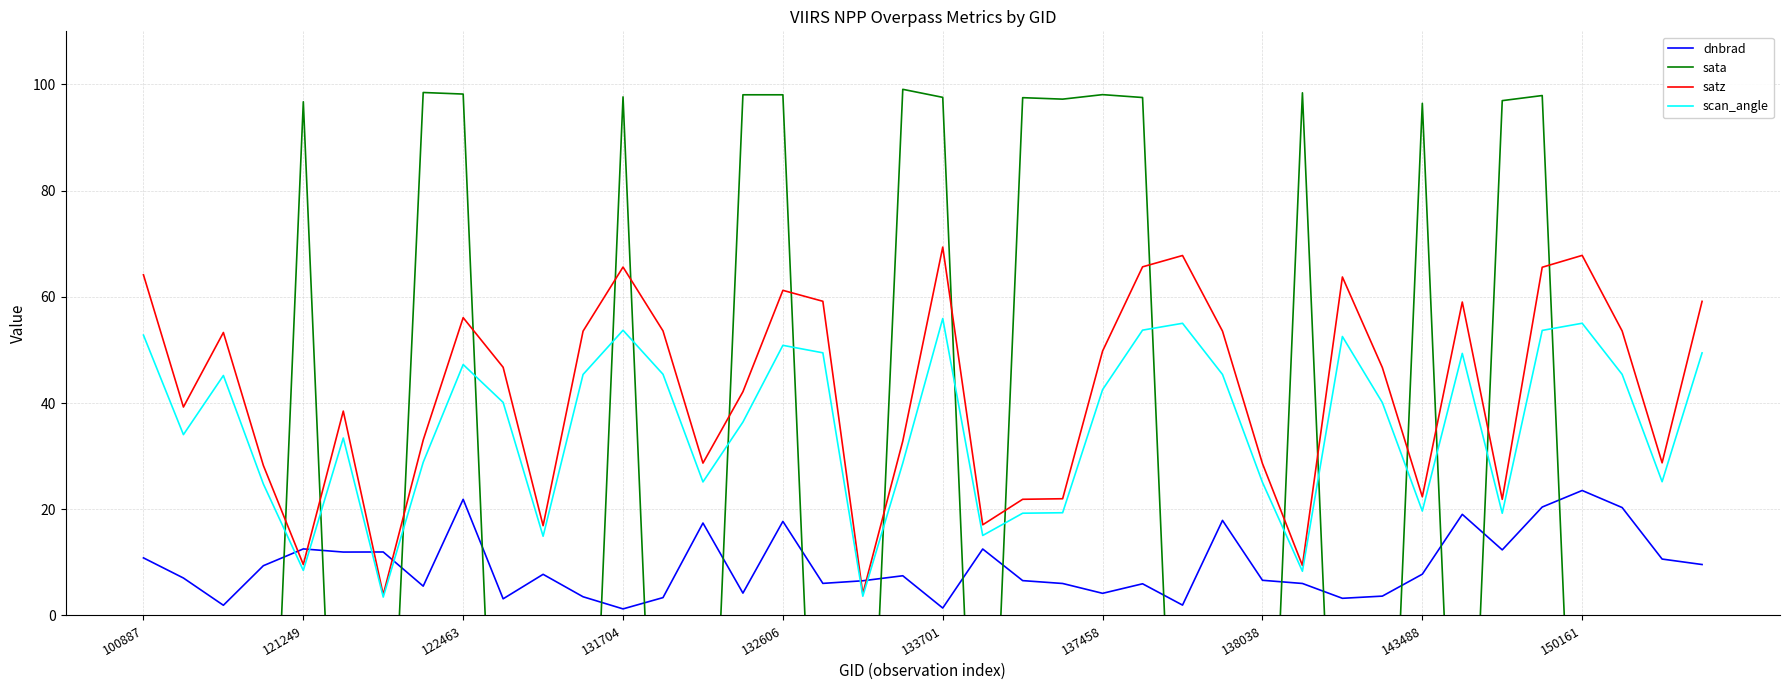

What is the value of the sata point at the 26th from the left?

97.5